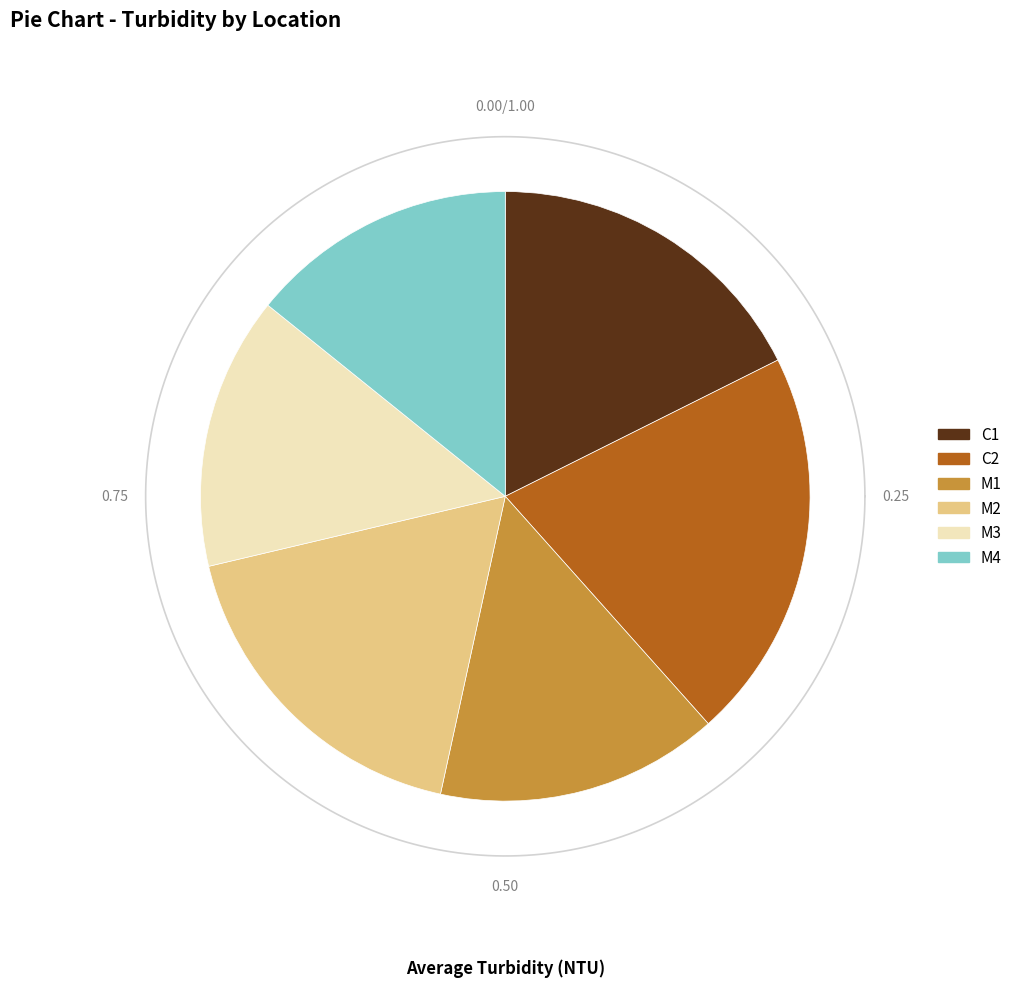

The M4 slice represents 7% of the pie. True or false?

False